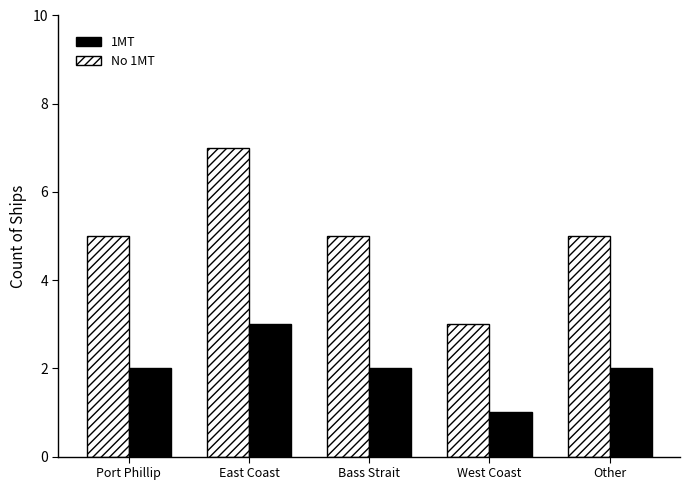

Count the number of categories in the chart.

5